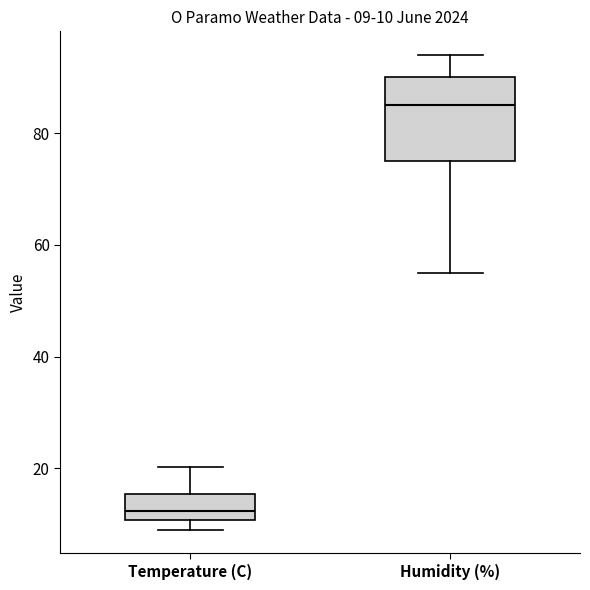

Which box's median line is the highest?

Humidity (%)